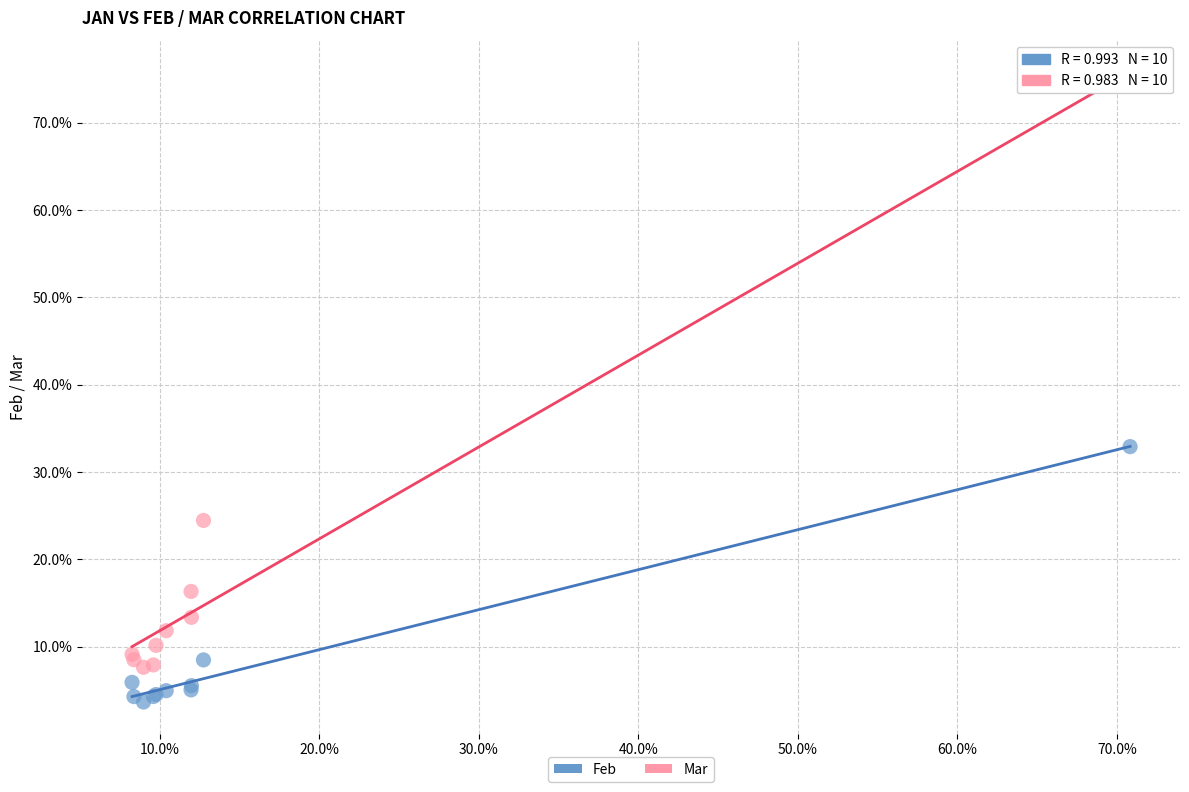

Which series reaches the maximum Y coordinate?

Mar